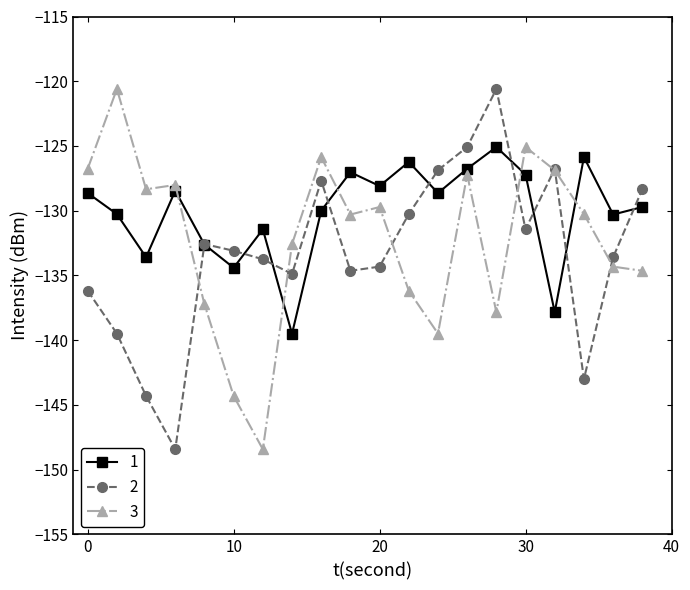

How many times do 2 and 1 cross each other?

9